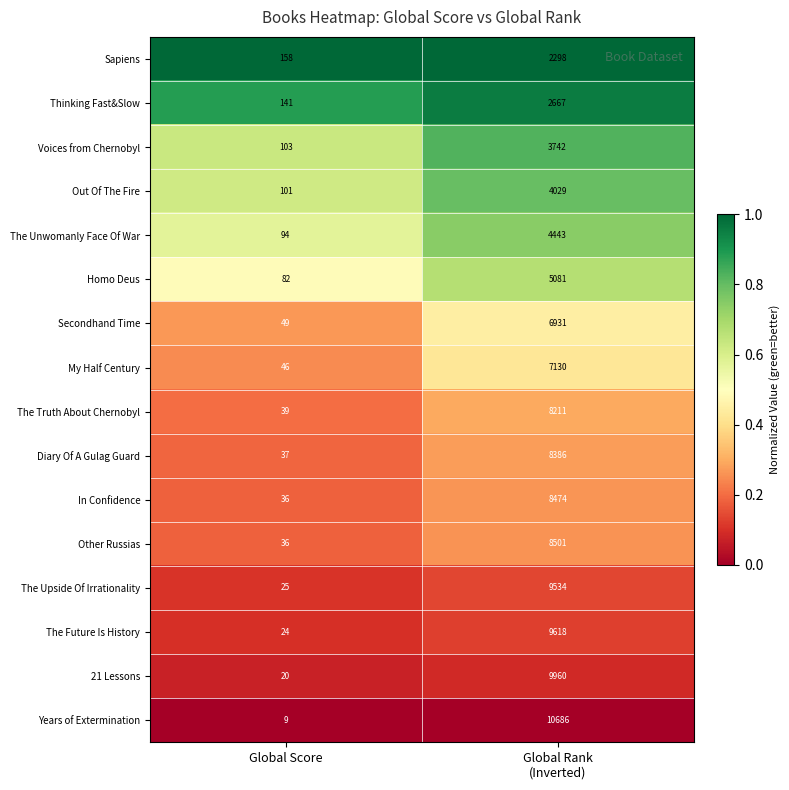

List the series in order of their peak value, highest first.

Years of Extermination, 21 Lessons, The Future Is History, The Upside Of Irrationality, Other Russias, In Confidence, Diary Of A Gulag Guard, The Truth About Chernobyl, My Half Century, Secondhand Time, Homo Deus, The Unwomanly Face Of War, Out Of The Fire, Voices from Chernobyl, Thinking Fast&Slow, Sapiens